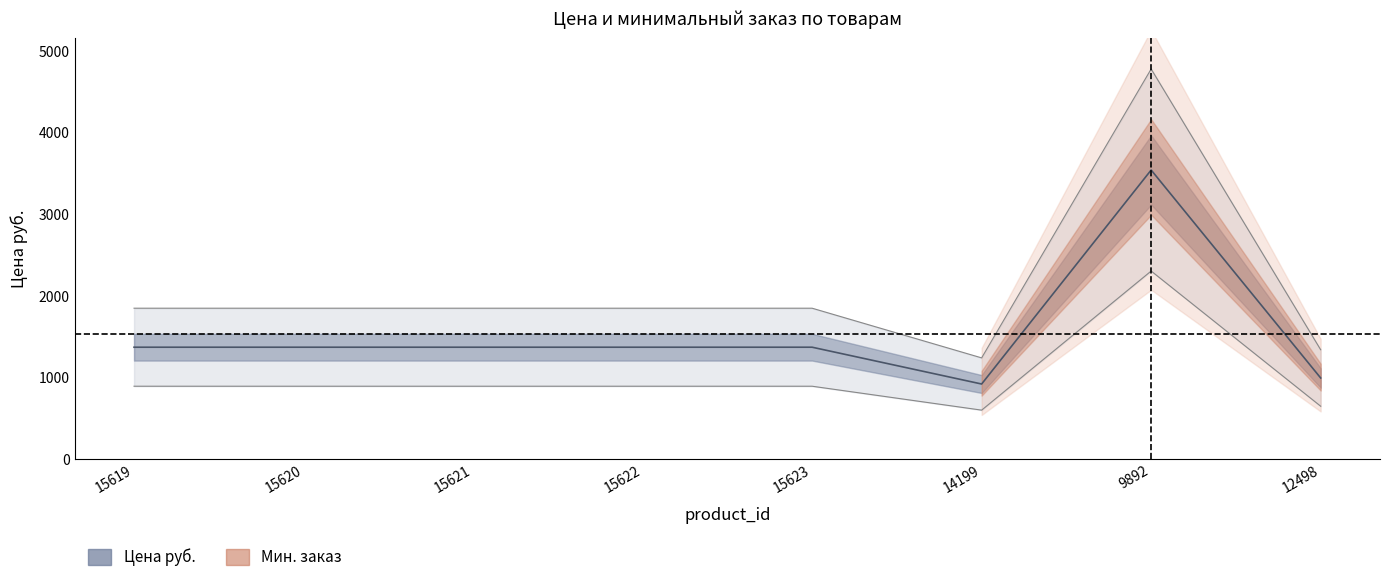

Does the chart have visible grid lines?

No